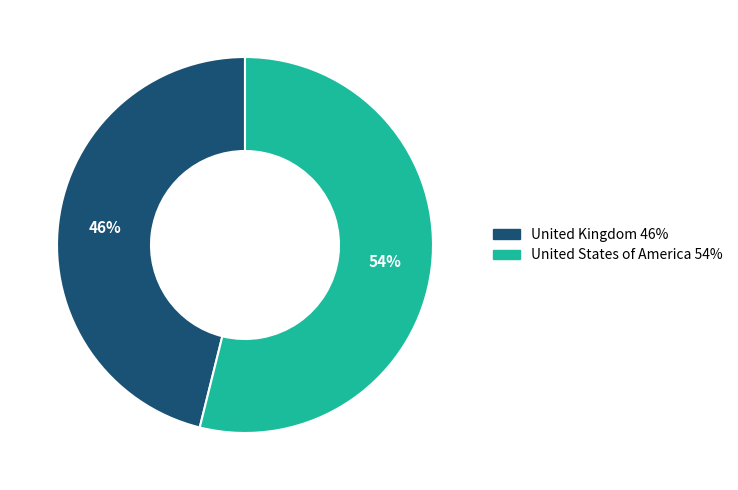

Which category has the smallest portion of the pie?

United Kingdom